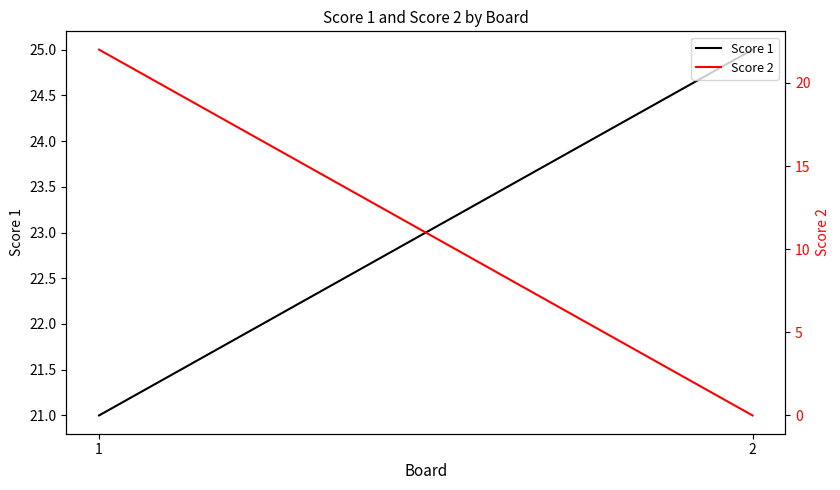

What is the sum of all Score 1 values?

46